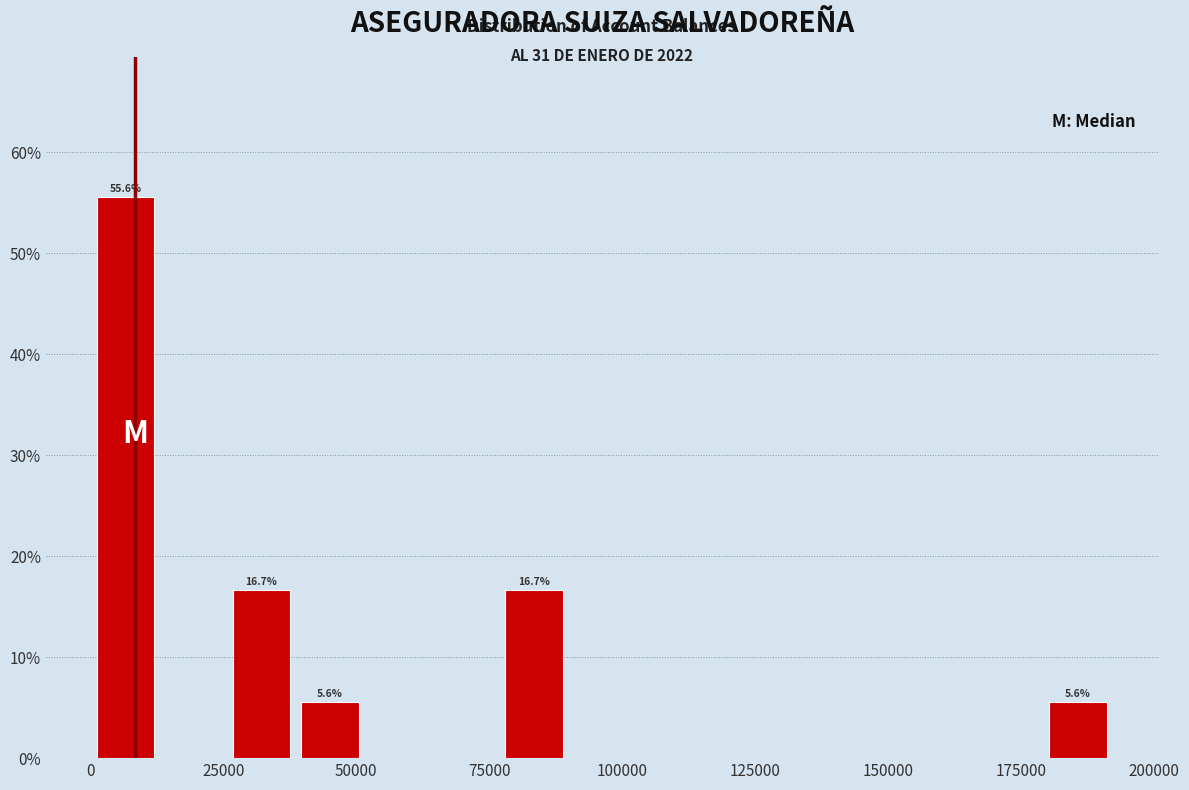

Read against the x-axis, roughly where is the centre of the tallest bar?

5000